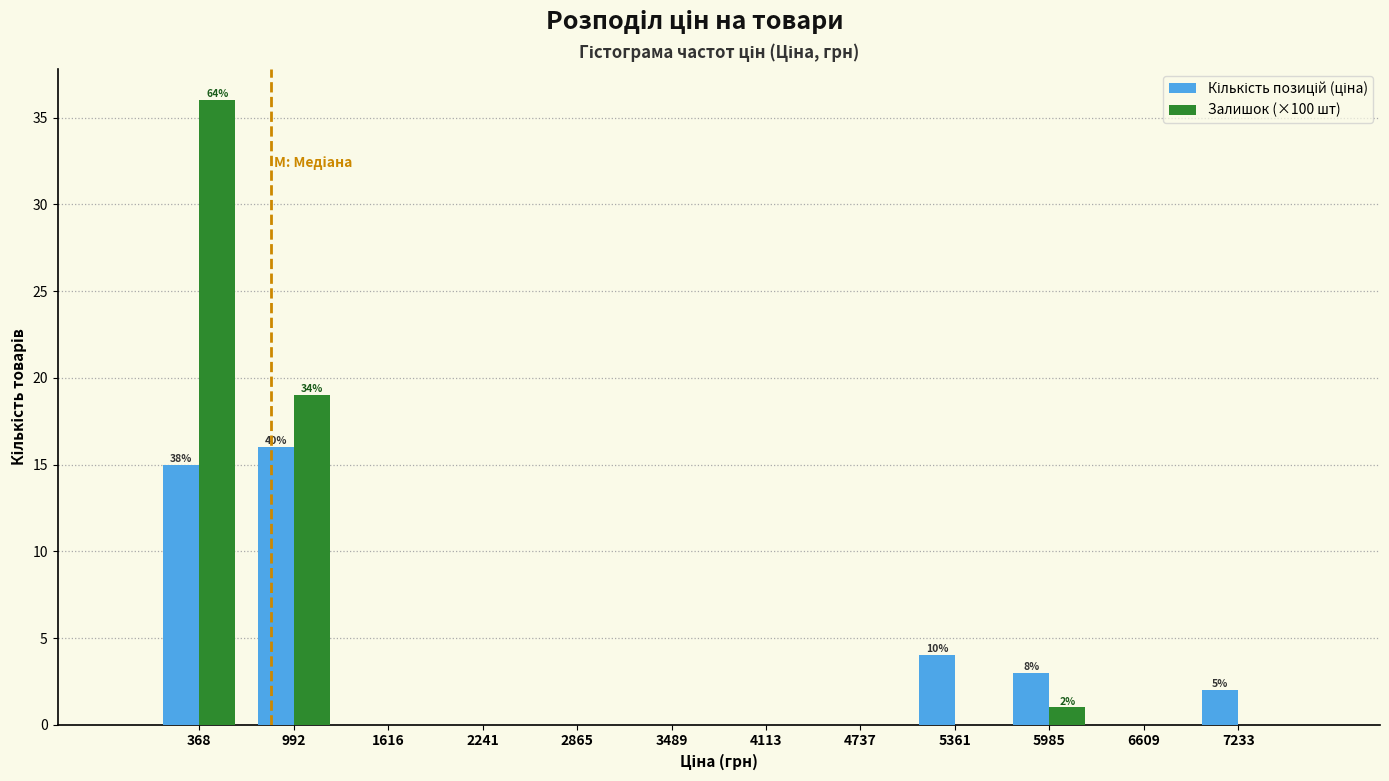

In the Кількість позицій (ціна) series, which range on the x-axis has the tallest bar?

700 to 1300